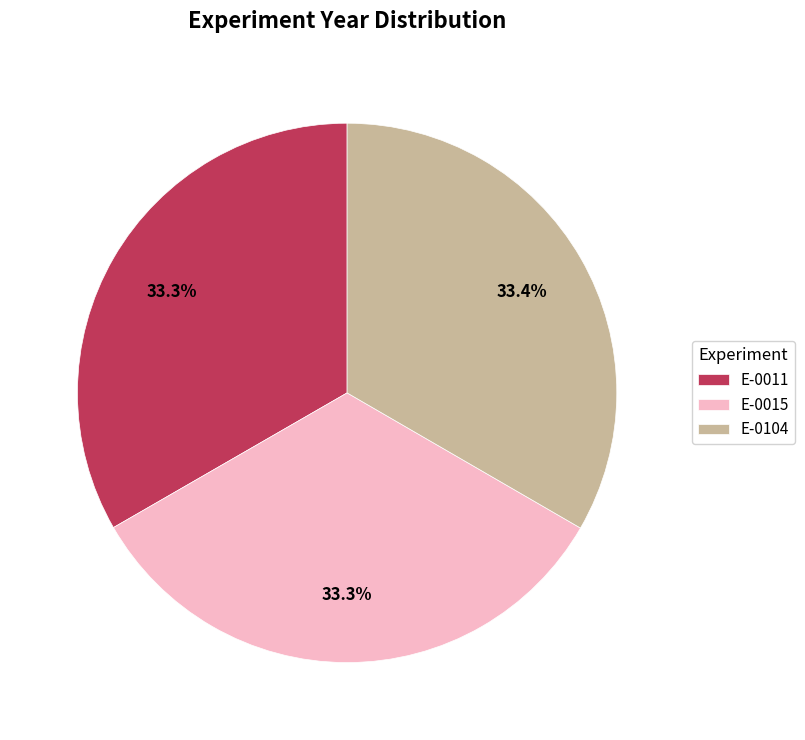

Combined, what portion of the pie is E-0104 and E-0011?

66.7%